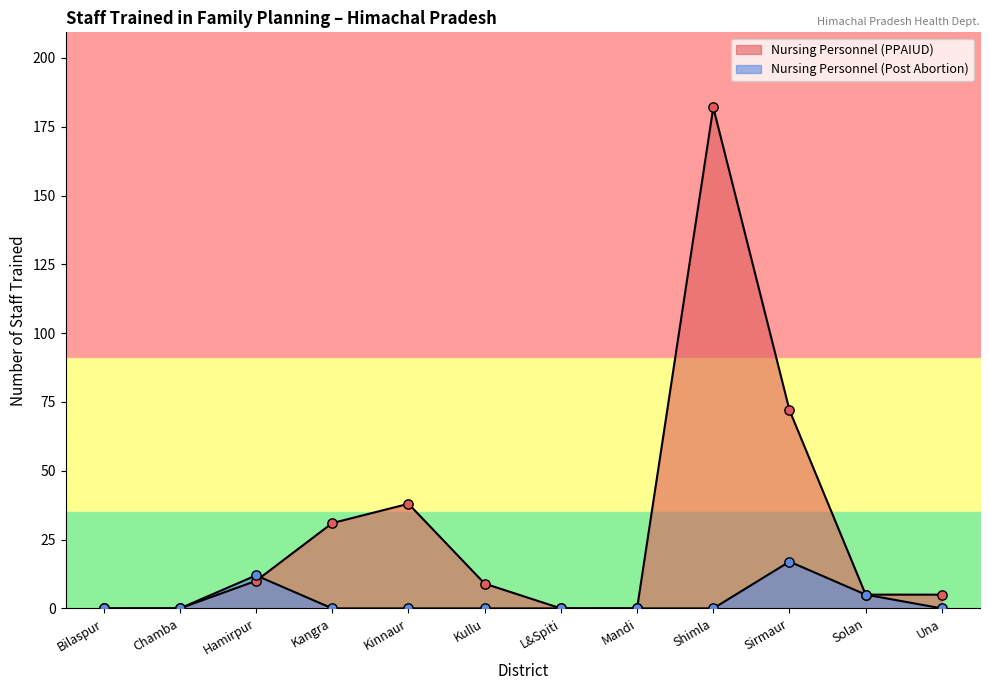

Which series contains the lowest Y value?

Nursing Personnel (PPAIUD)